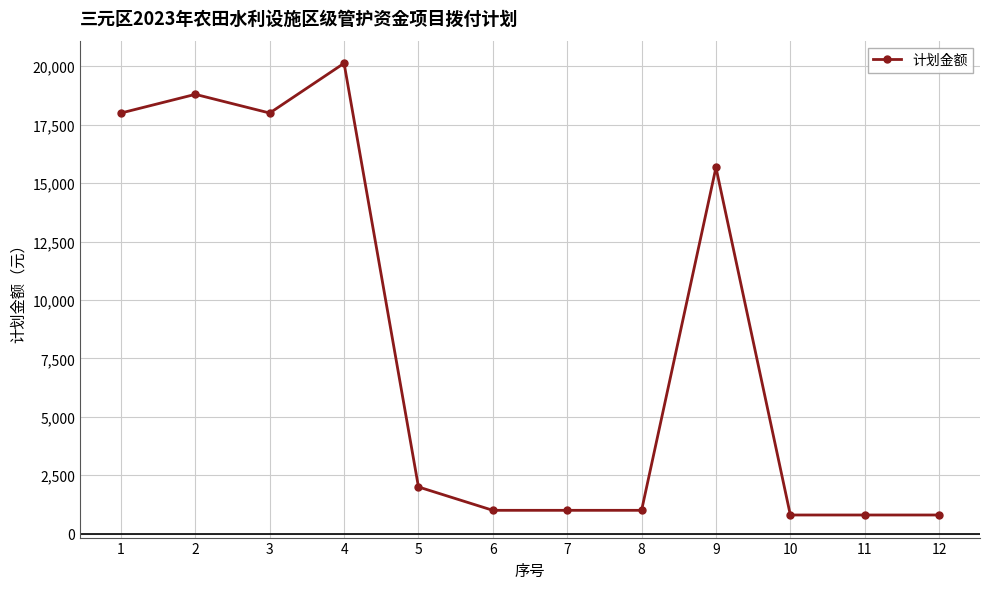

True or false: the data shows 5436 at 3.

False